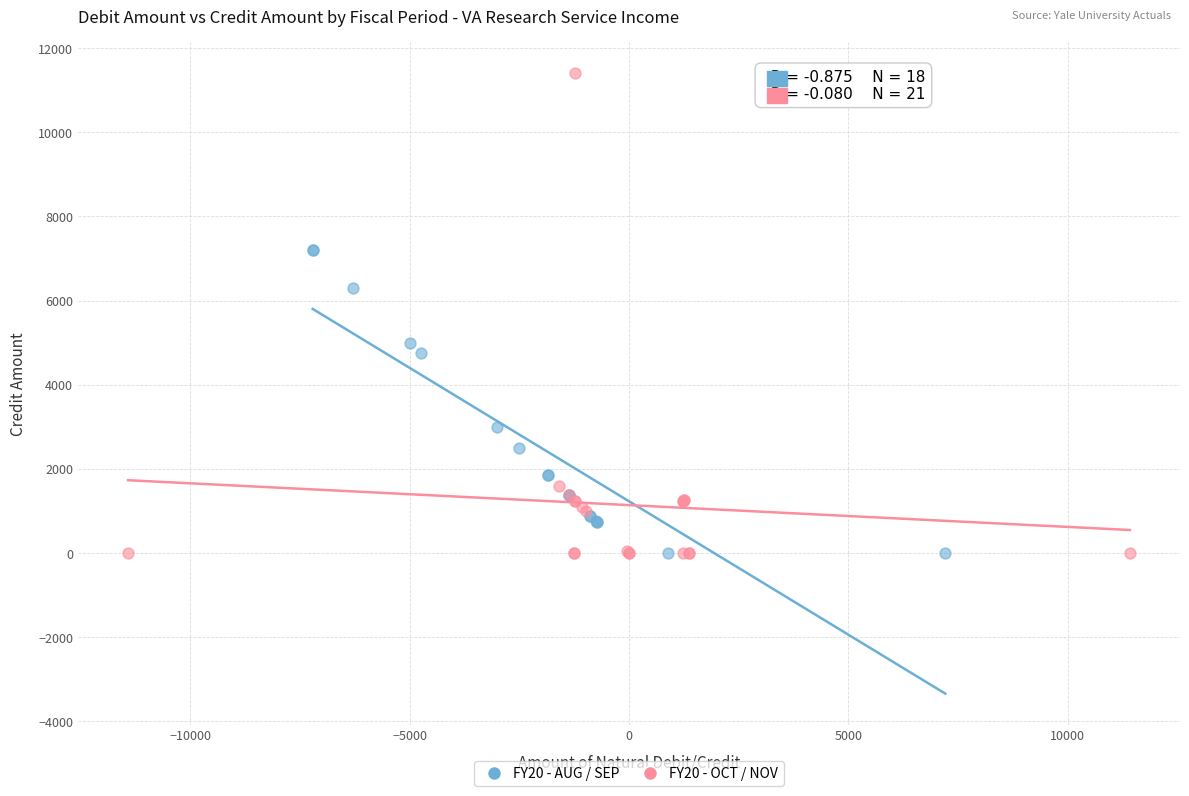

Which series contains the highest Y value?

FY20 - OCT / NOV